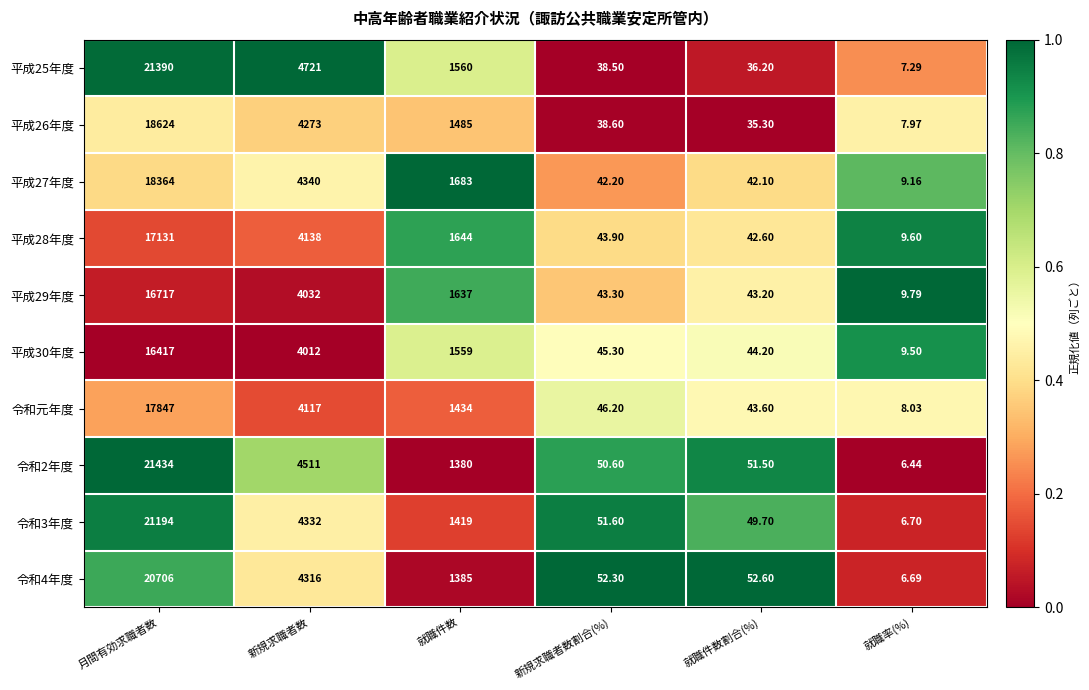

What is the spread (max minus min) of values at 就職件数割合(%)?

17.3